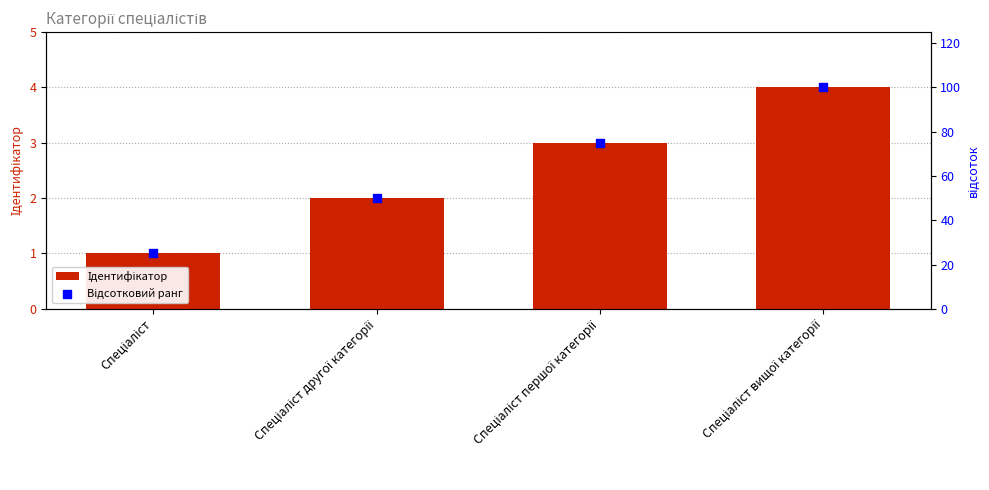

Is the value of Відсотковий ранг at Спеціаліст першої категорії greater than the value of Ідентифікатор at Спеціаліст другої категорії?

Yes